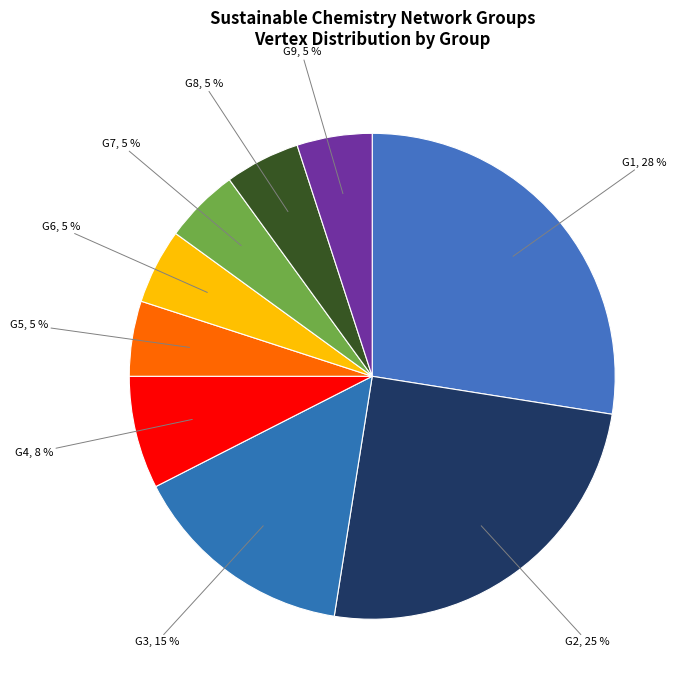

Does G4 account for over 50% of the chart?

No